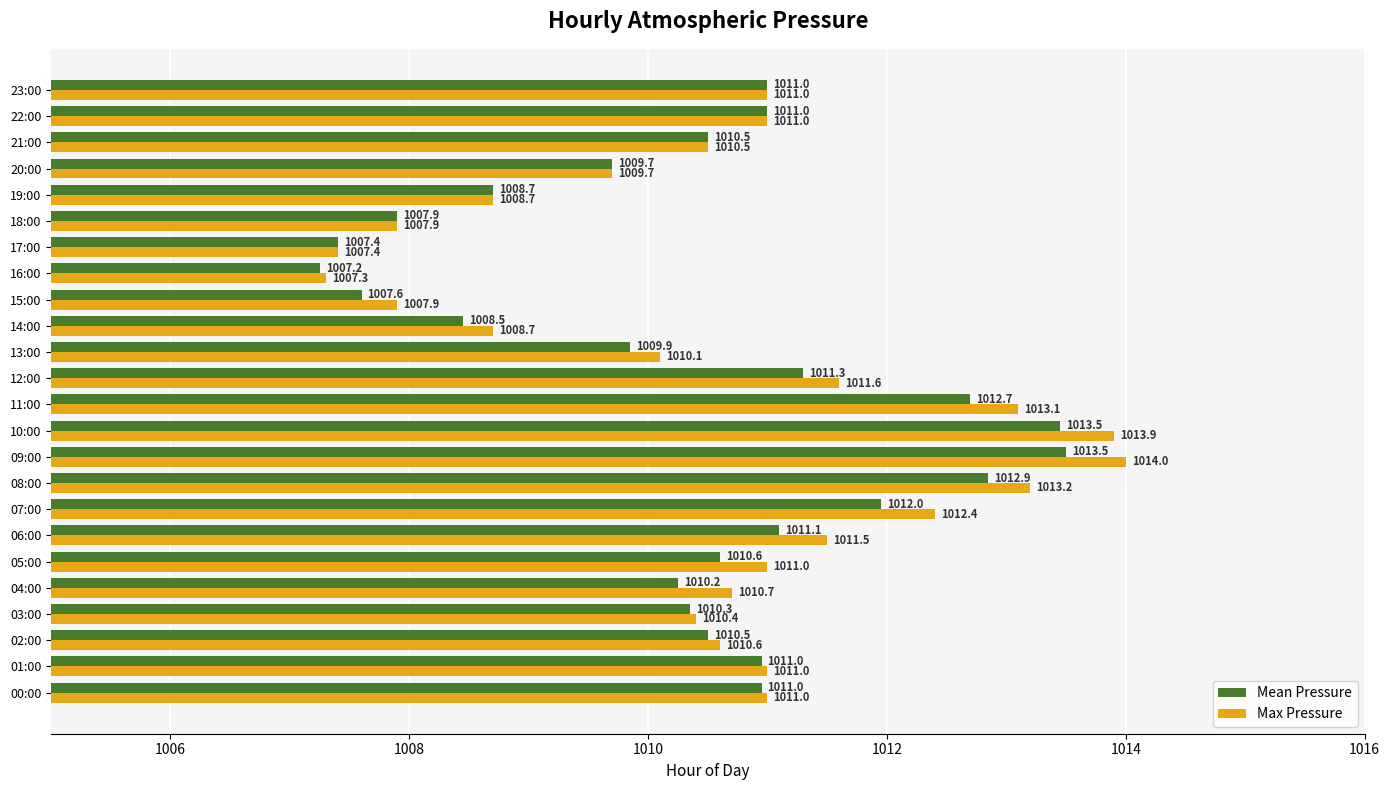

At which label does Mean Pressure reach its minimum?

16:00